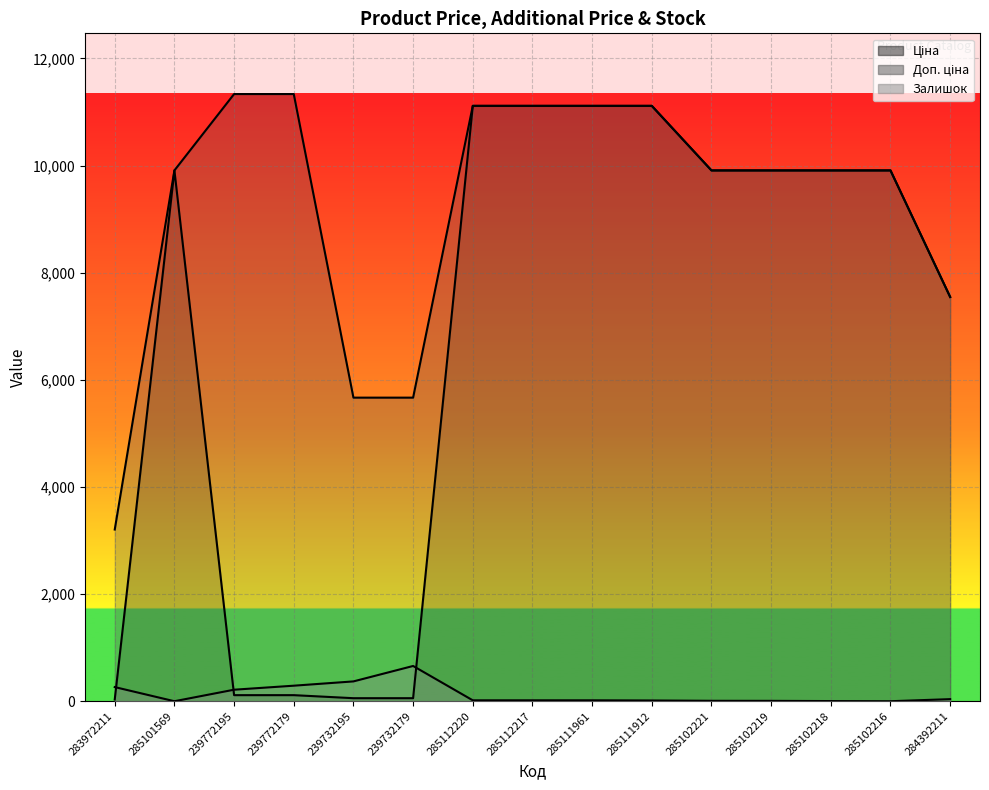

At which category does the chart reach its peak across all series?

239772195